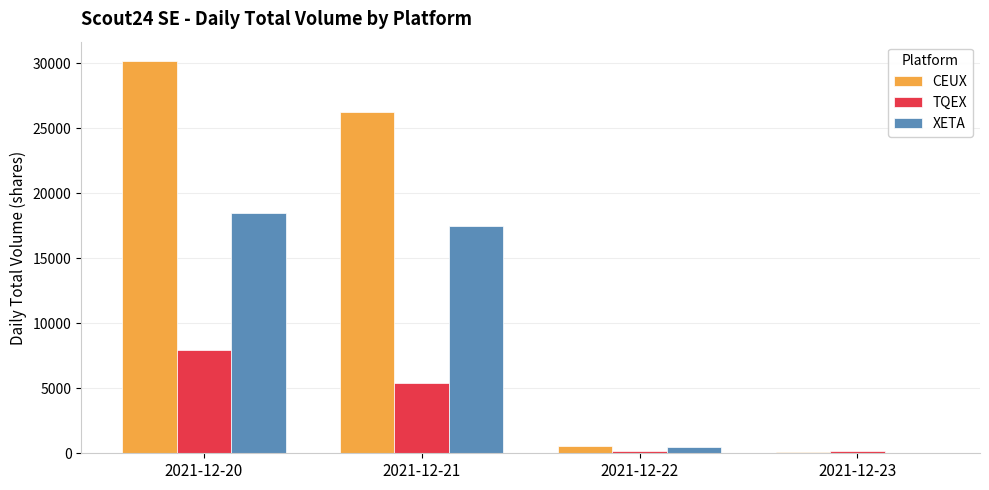

What is the average value of the XETA series?

9118